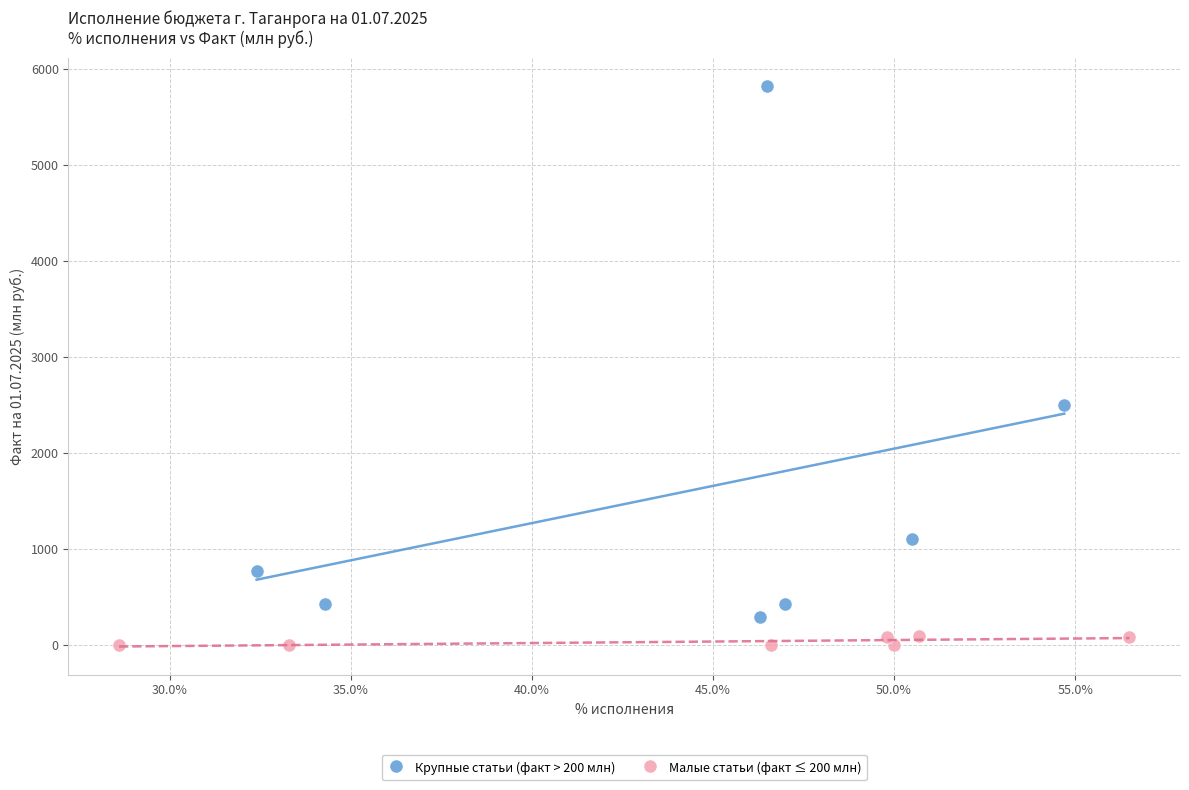

Which series contains the highest Y value?

Крупные статьи (факт > 200 млн)